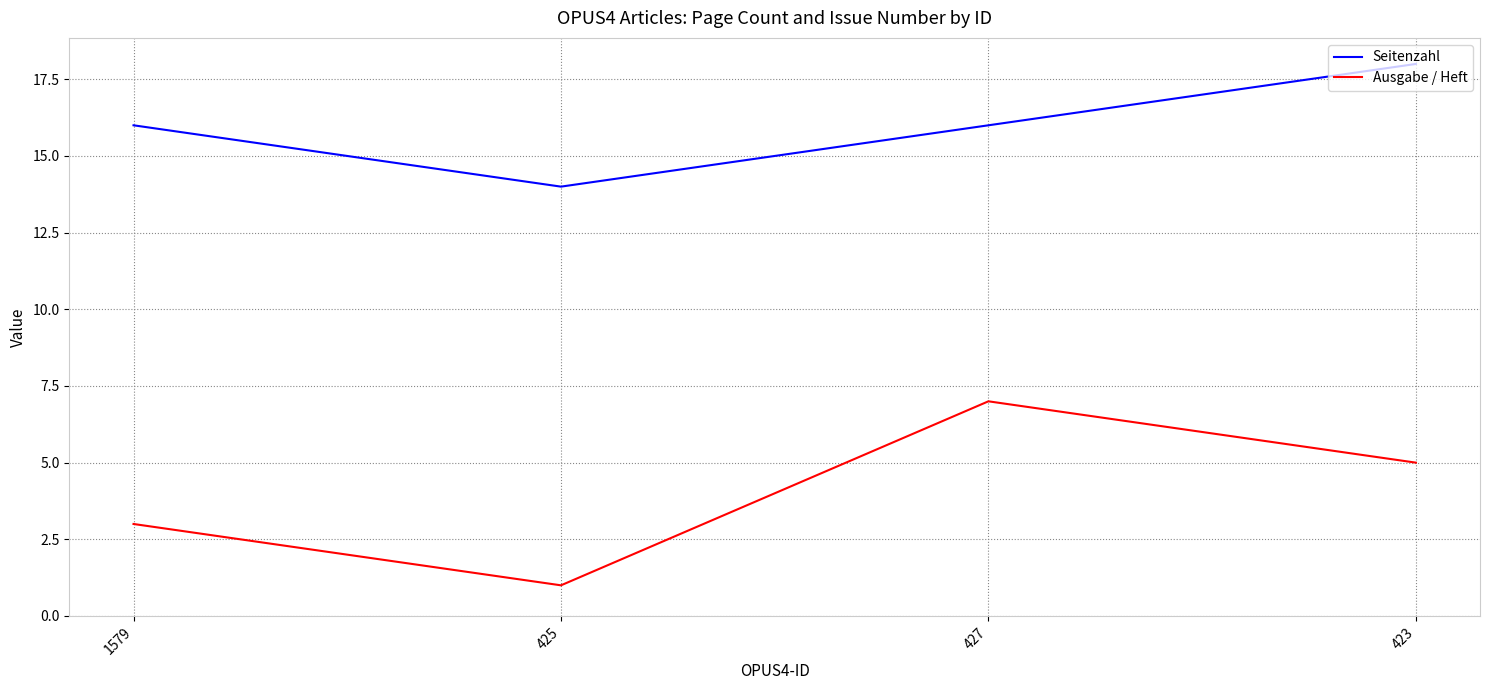

List the labels in order of Ausgabe / Heft value, smallest first.

425, 1579, 423, 427